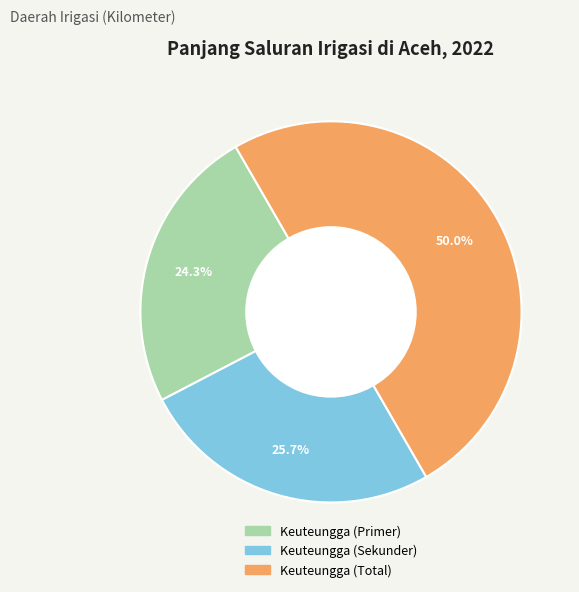

True or false: Keuteungga (Total) accounts for 65% of the total.

False